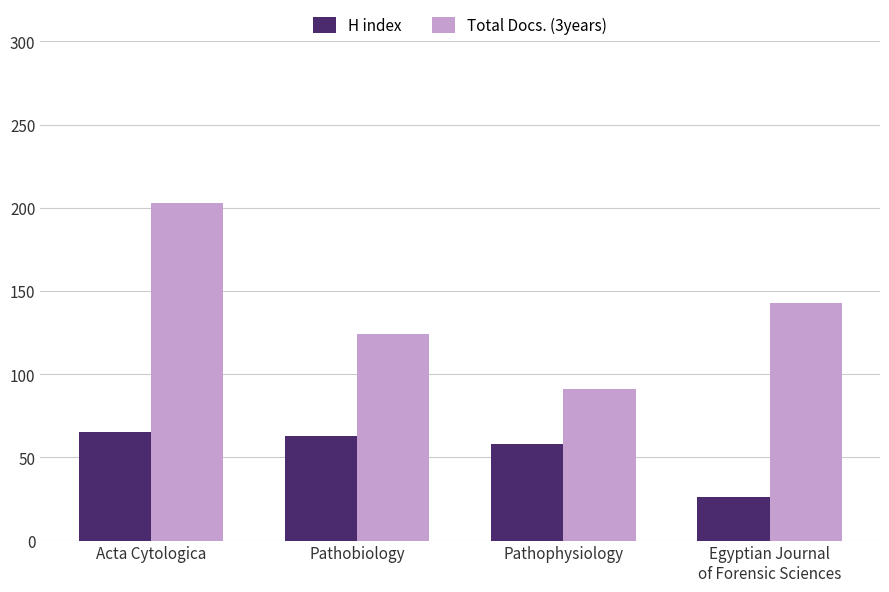

Is it true that Total Docs. (3years) equals 87 at Acta Cytologica?

False